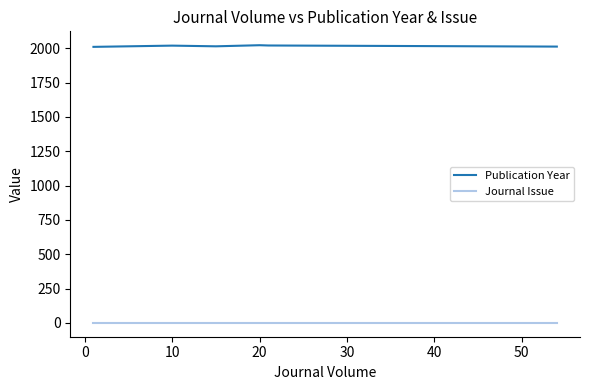

Is the value of Journal Issue at 50 greater than the value of Publication Year at −10?

No